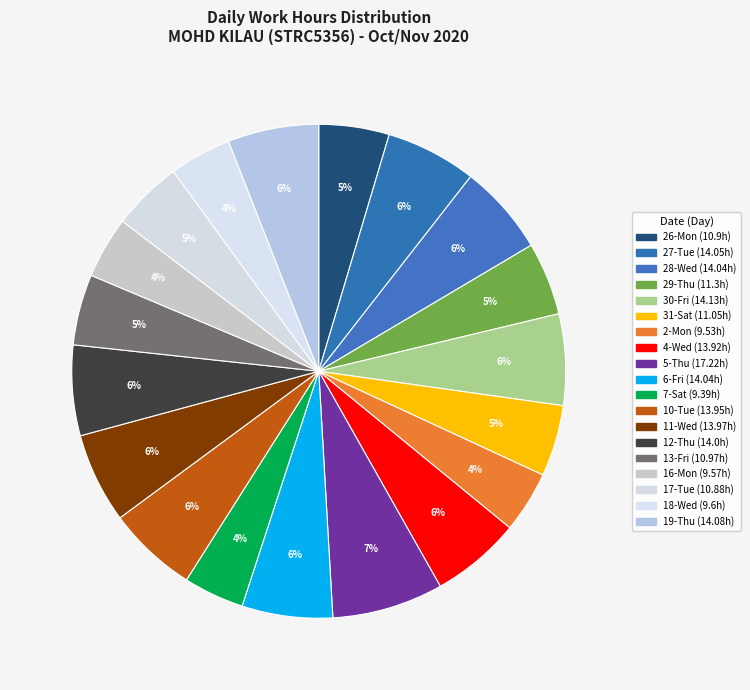

Is it true that 29-Thu is 12% of the pie?

False